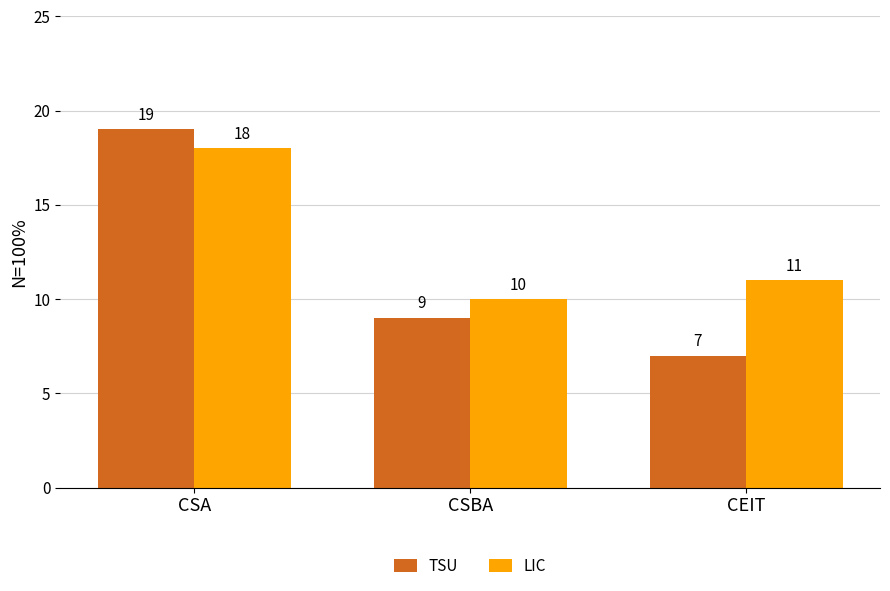

Is the value of LIC at CSA greater than the value of TSU at CSBA?

Yes